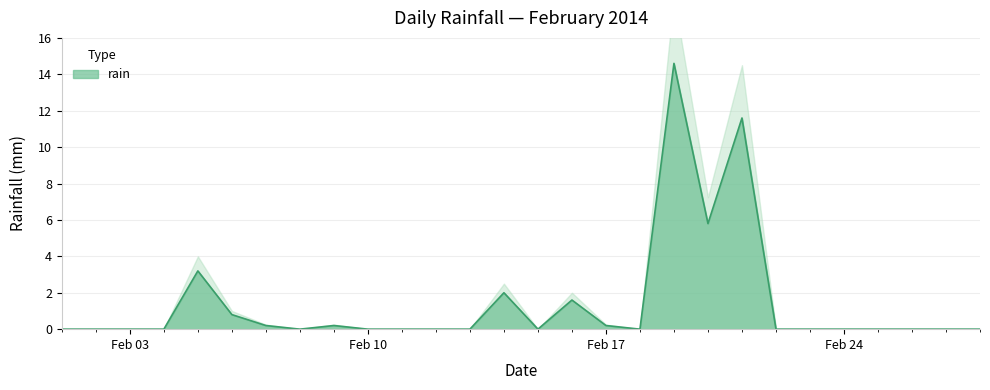

What is the sum of all values?

40.2